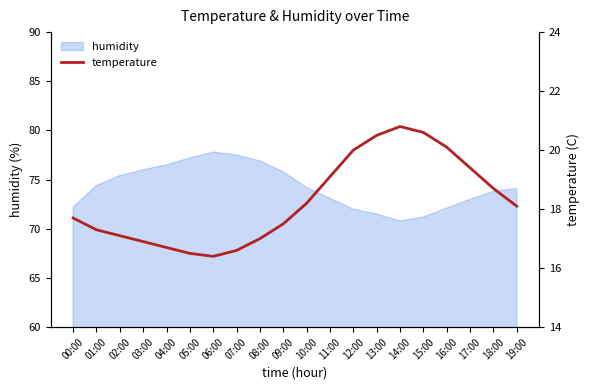

Does the chart have visible grid lines?

No